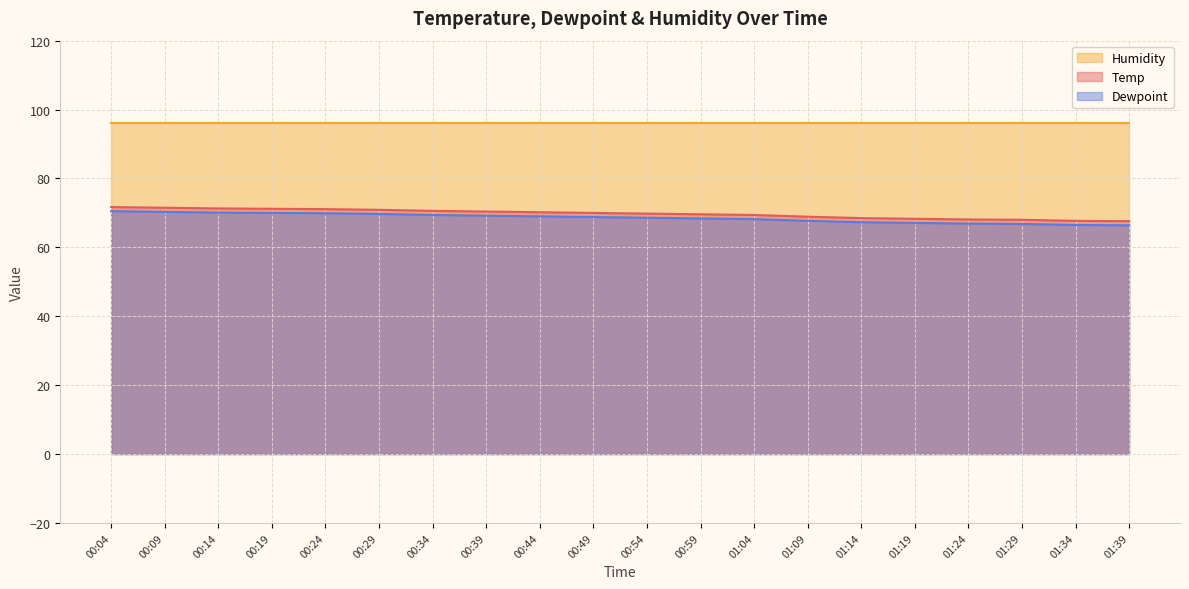

True or false: Temp and Dewpoint cross at least once.

False